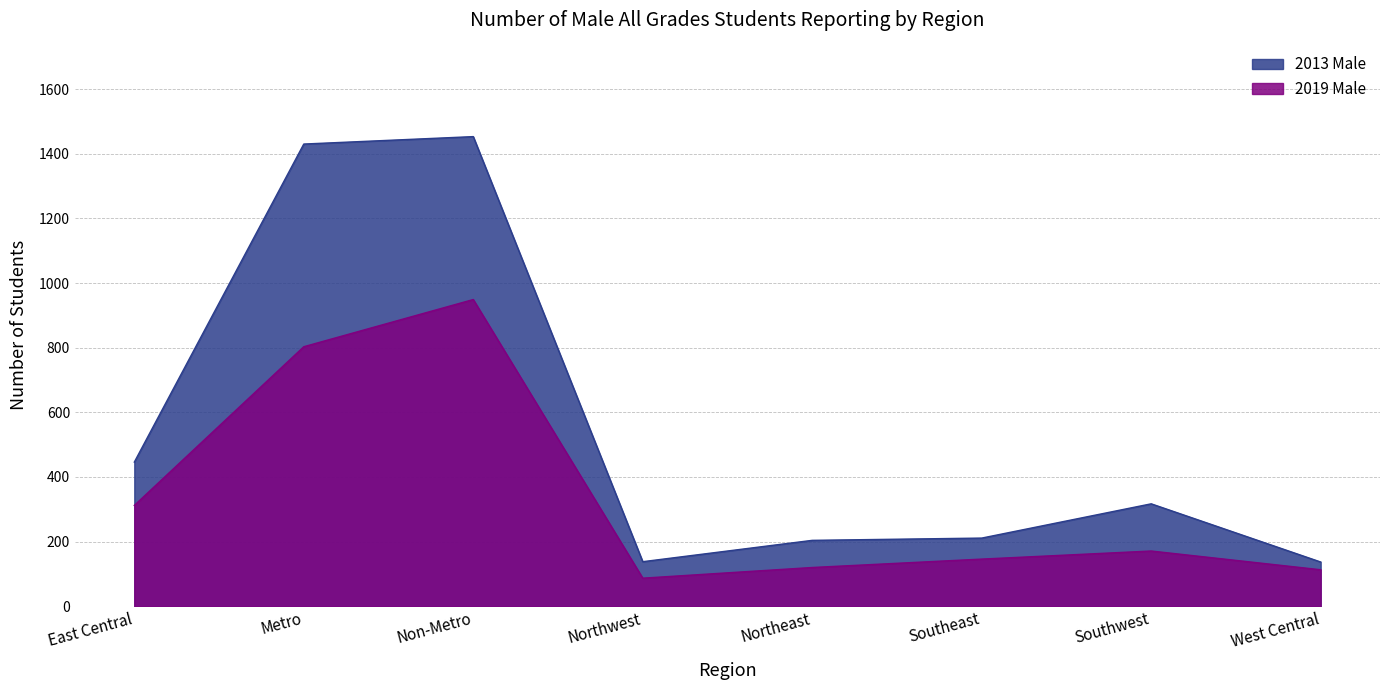

True or false: 2013 Male and 2019 Male cross at least once.

False